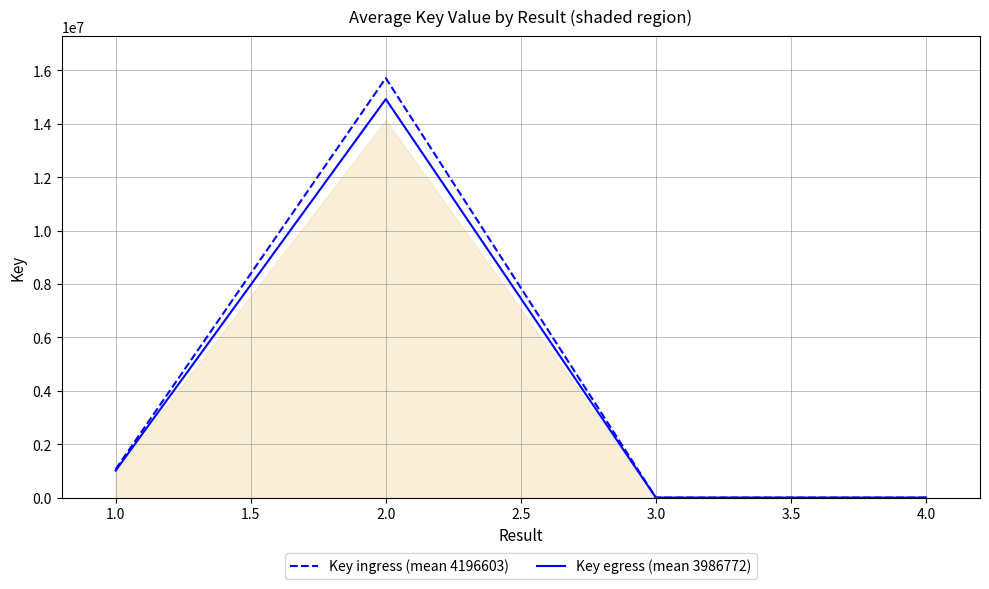

True or false: Key egress (mean 3986772) has more than 2 interior local peaks.

False